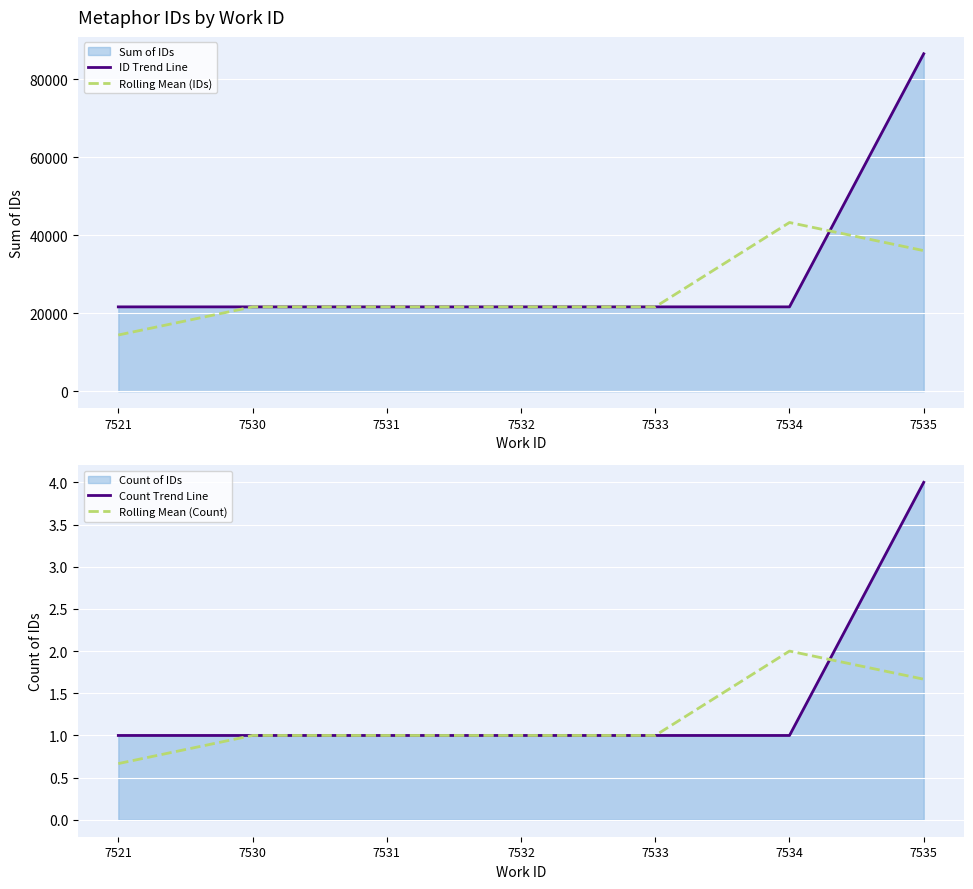

The value of Rolling Mean (IDs) at 7535 is 56725.6. True or false?

False